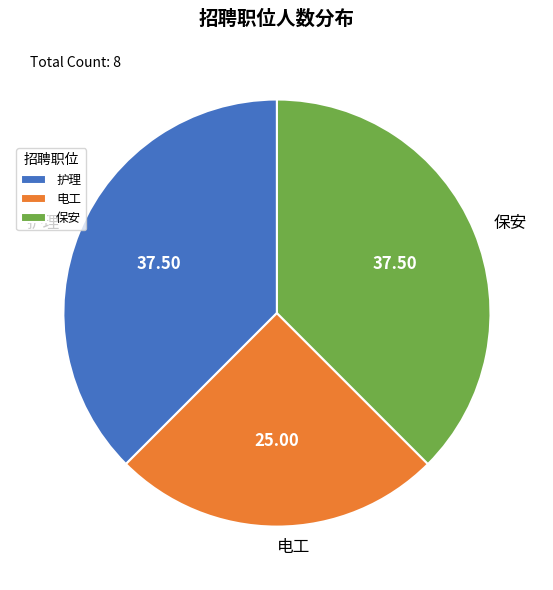

How many slices are in this pie chart?

3